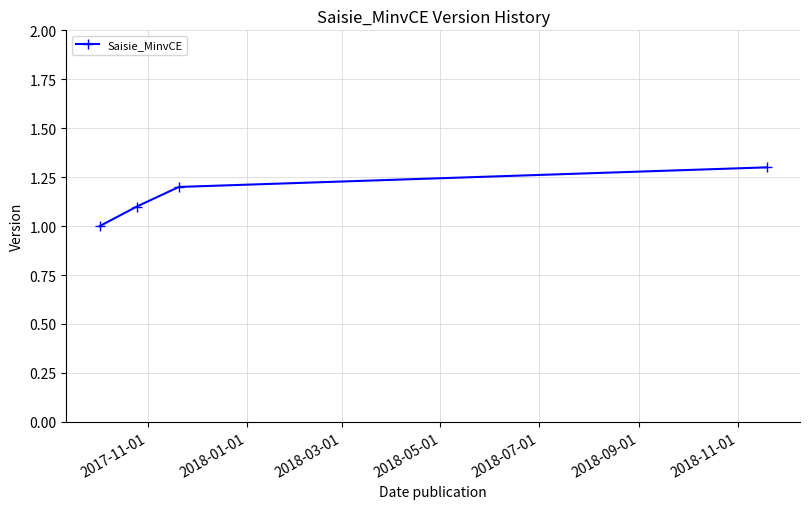

What is the difference between the maximum and minimum values?

0.3